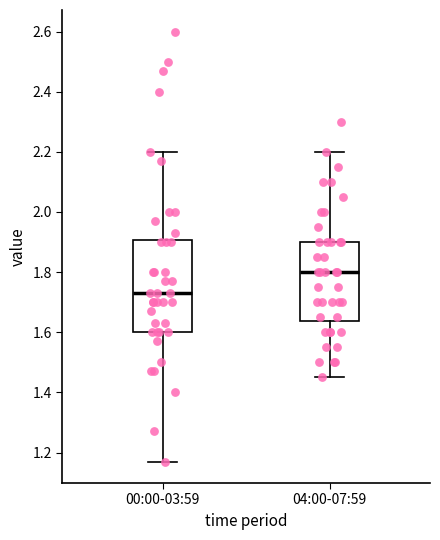

Reading left to right, transcribe this box plot: for each box, give where its median line is, the range the box spans, and where its two whiskers end, as read against the y-axis. The values are not printed on the chart, so give them approximately, as read against the axis.

00:00-03:59: median 1.74, box 1.60 to 1.90, whiskers 1.18 to 2.20
04:00-07:59: median 1.80, box 1.64 to 1.90, whiskers 1.46 to 2.20